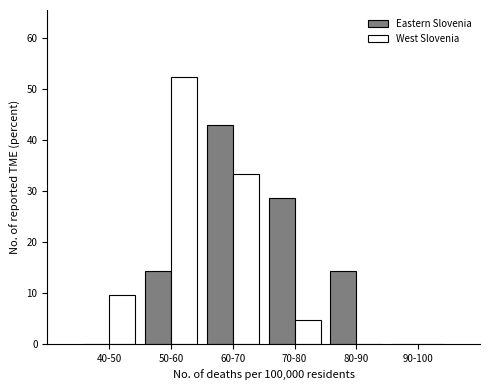

Reading left to right, transcribe all the data shown in this chart.

Eastern Slovenia: 40-50=0.0	50-60=14.3	60-70=42.9	70-80=28.6	80-90=14.3	90-100=0.0
West Slovenia: 40-50=9.5	50-60=52.4	60-70=33.3	70-80=4.8	80-90=0.0	90-100=0.0